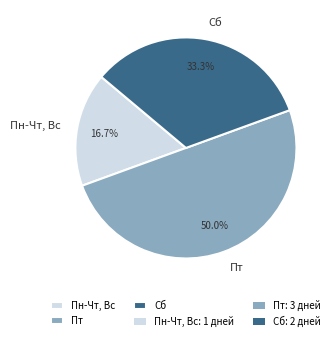

What percentage is the Сб slice, to the nearest percent?

33%